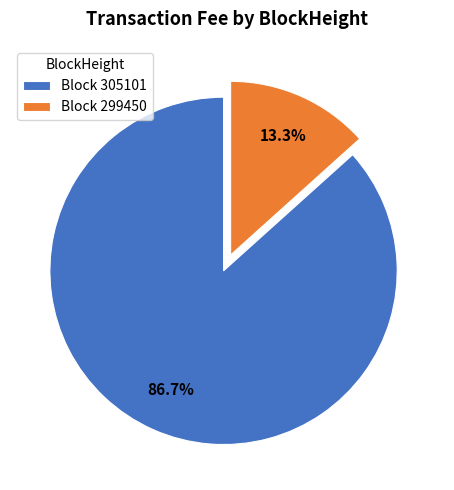

Between Block 299450 and Block 305101, which is larger?

Block 305101